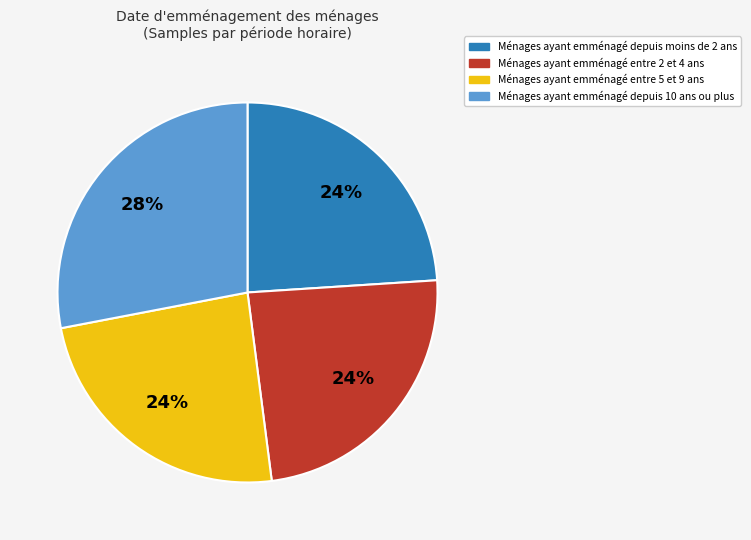

Is there any slice that represents more than half of the pie?

No